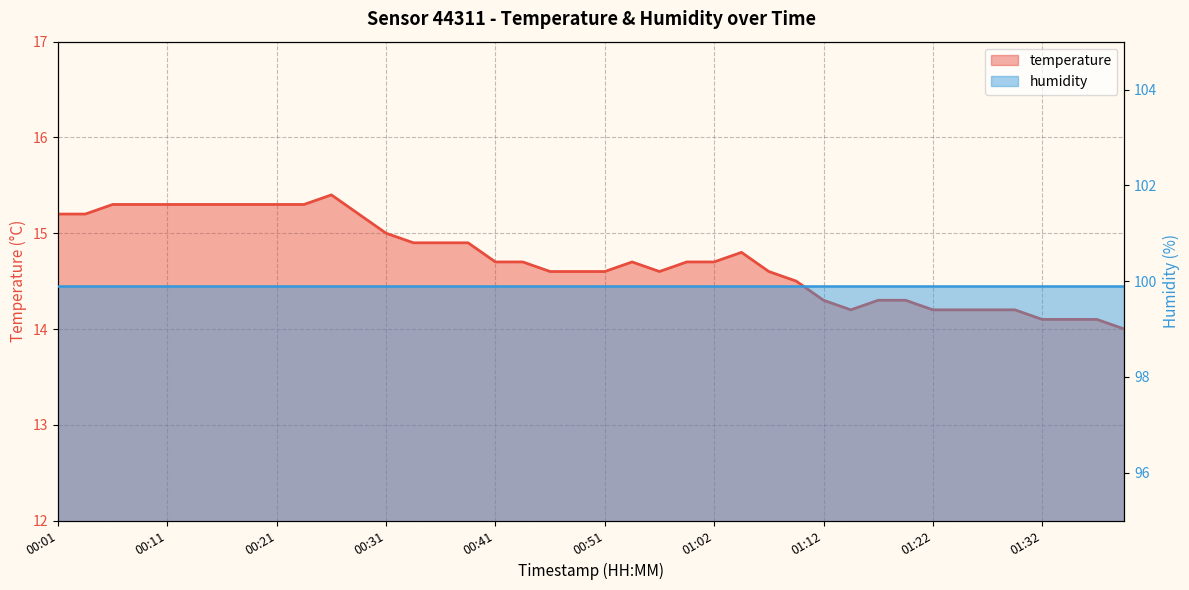

Rank the categories by value from highest to lowest.

00:26, 00:06, 00:09, 00:11, 00:14, 00:16, 00:19, 00:21, 00:24, 00:01, 00:04, 00:29, 00:31, 00:34, 00:36, 00:38, 01:04, 00:41, 00:43, 00:54, 00:59, 01:02, 00:46, 00:49, 00:51, 00:57, 01:07, 01:09, 01:12, 01:16, 01:19, 01:14, 01:22, 01:24, 01:27, 01:29, 01:32, 01:34, 01:37, 01:39